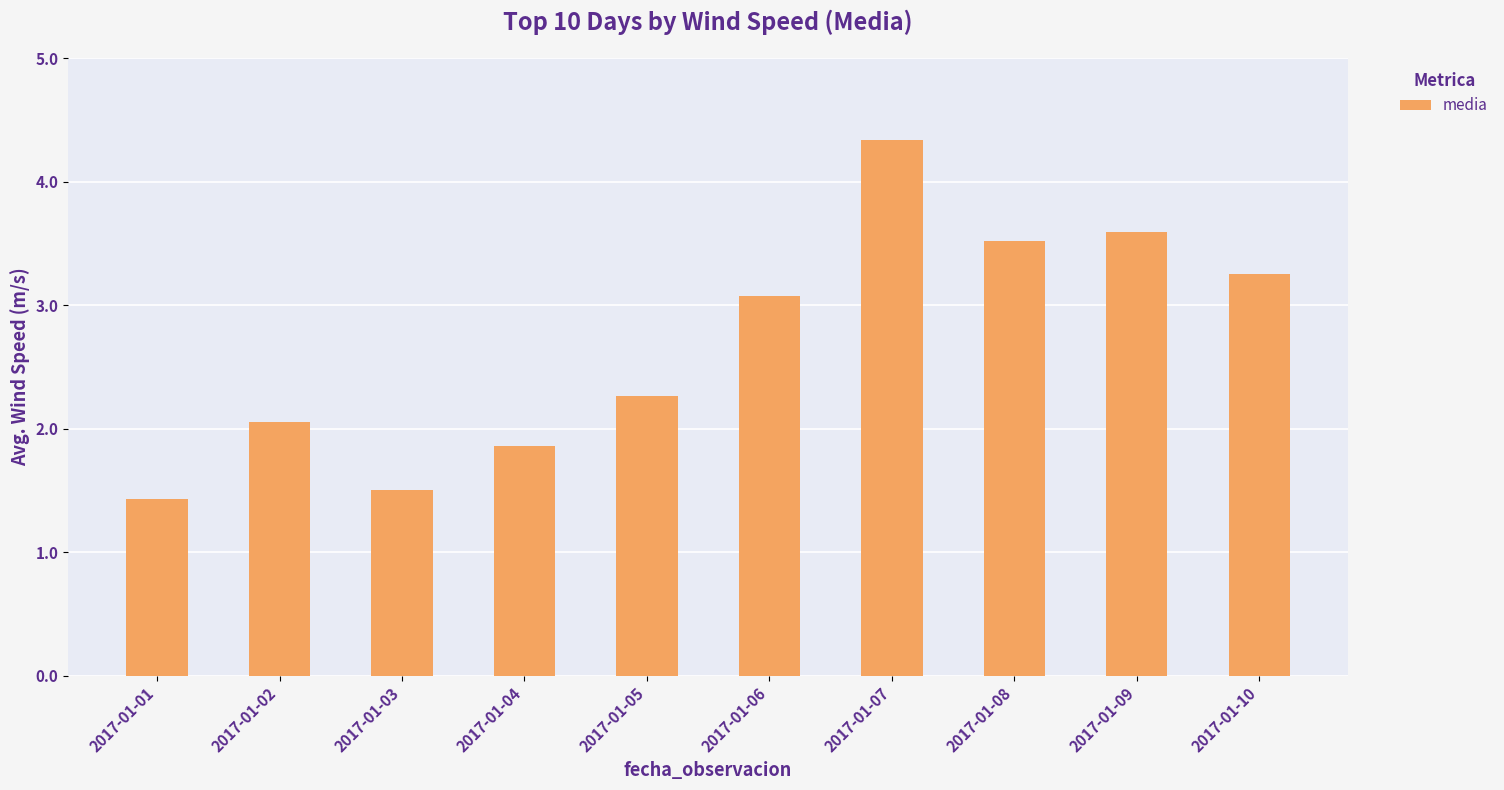

Approximately how many times larger is the value at 2017-01-08 compared to 2017-01-07?

0.8